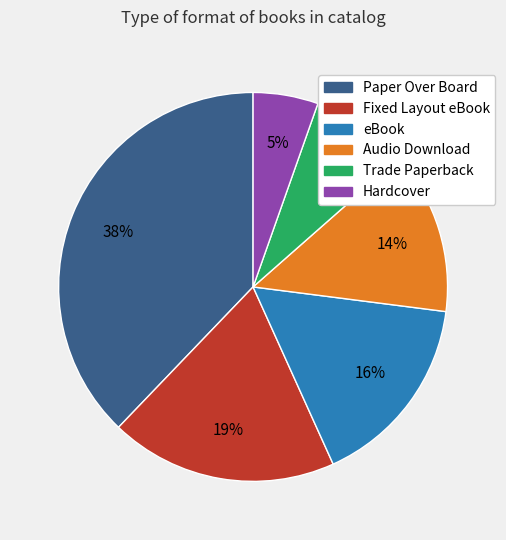

Rank the categories by value from lowest to highest.

Hardcover, Trade Paperback, Audio Download, eBook, Fixed Layout eBook, Paper Over Board